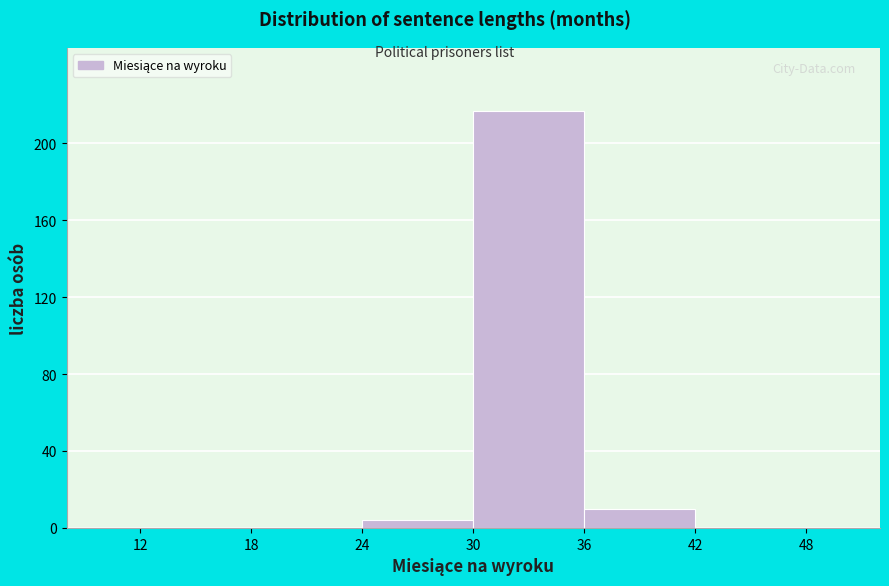

What is the height of the bar covering 36 to 42 on the x-axis? The values are not printed on the chart, so give them approximately, as read against the axis.

10